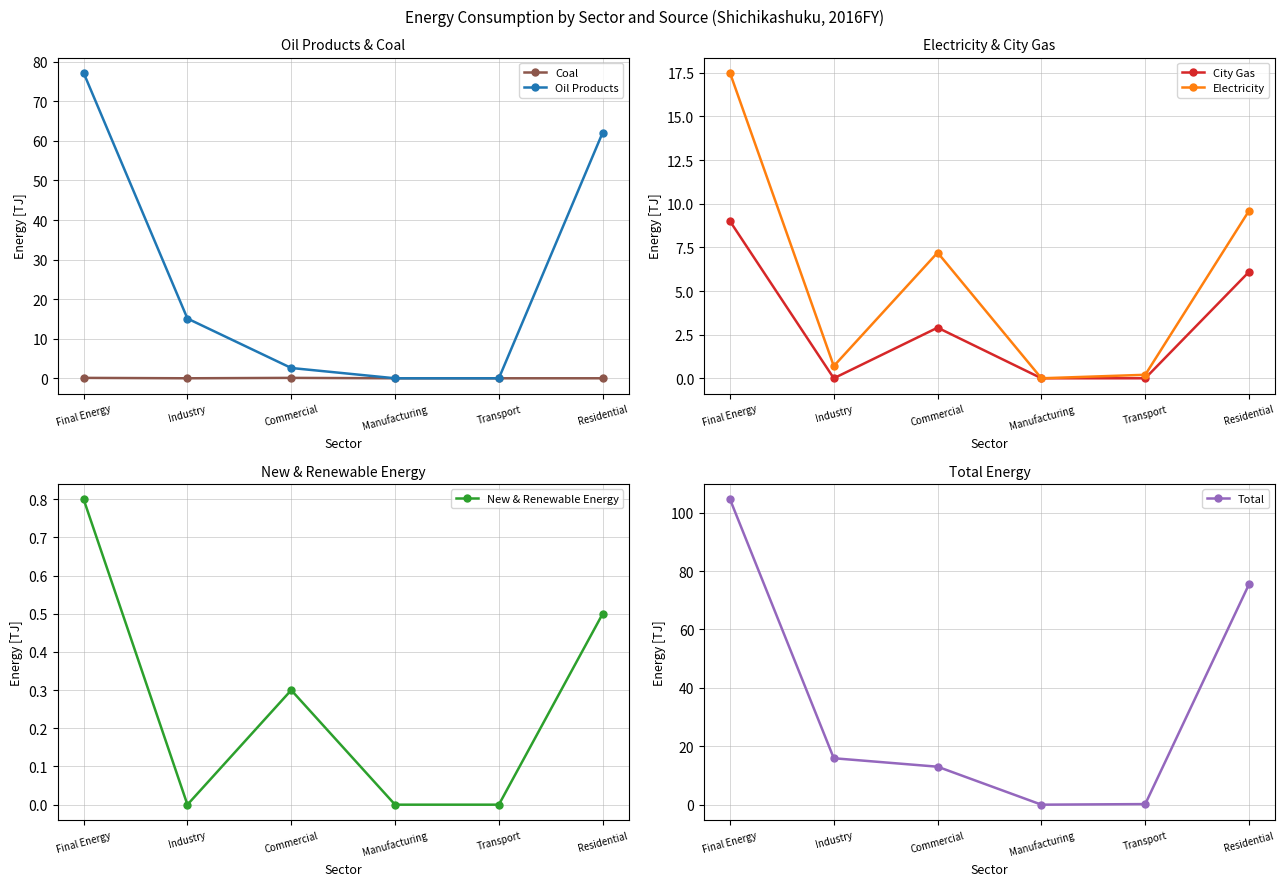

How many values in the Coal series exceed 0?

2